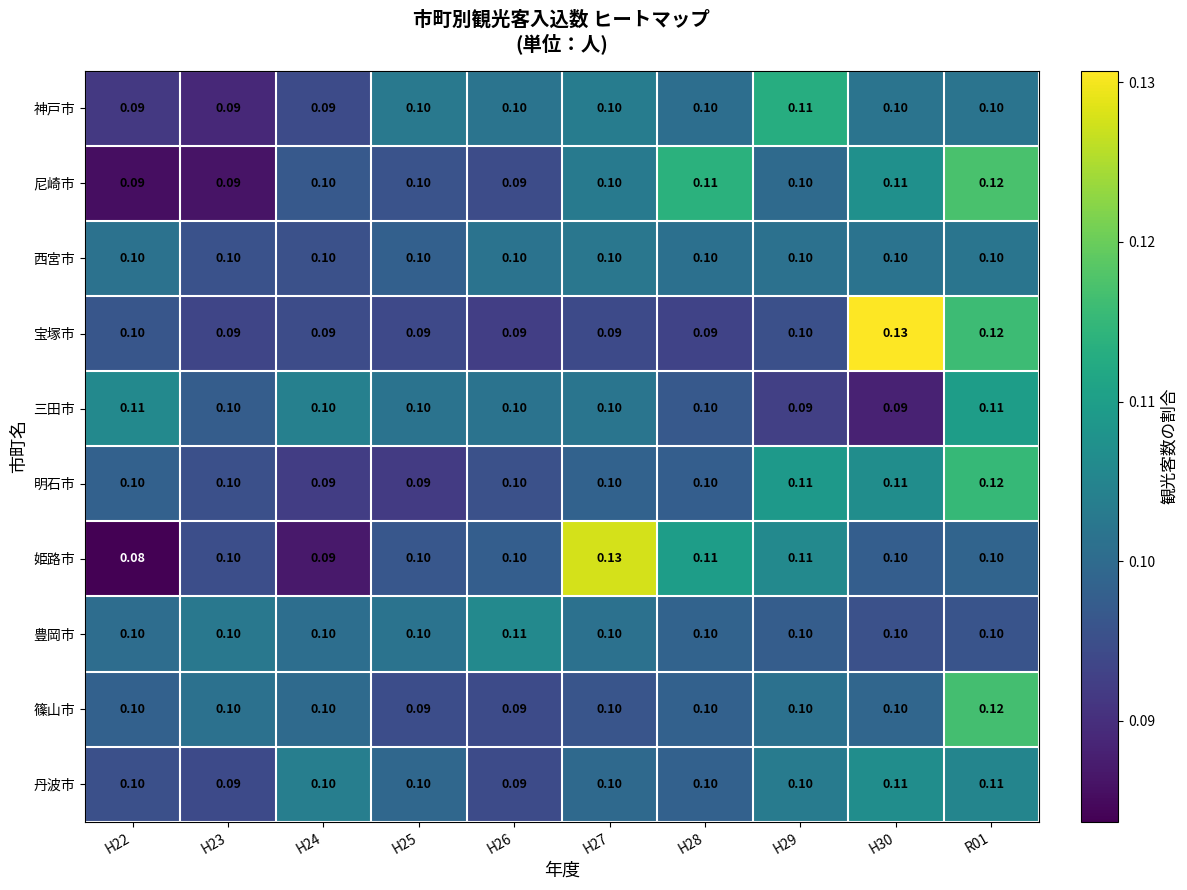

At which category is the sum across all series the highest?

R01